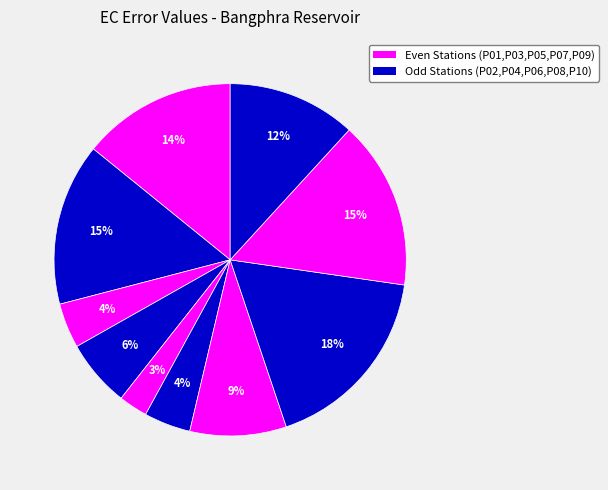

Which slice is the largest?

P08